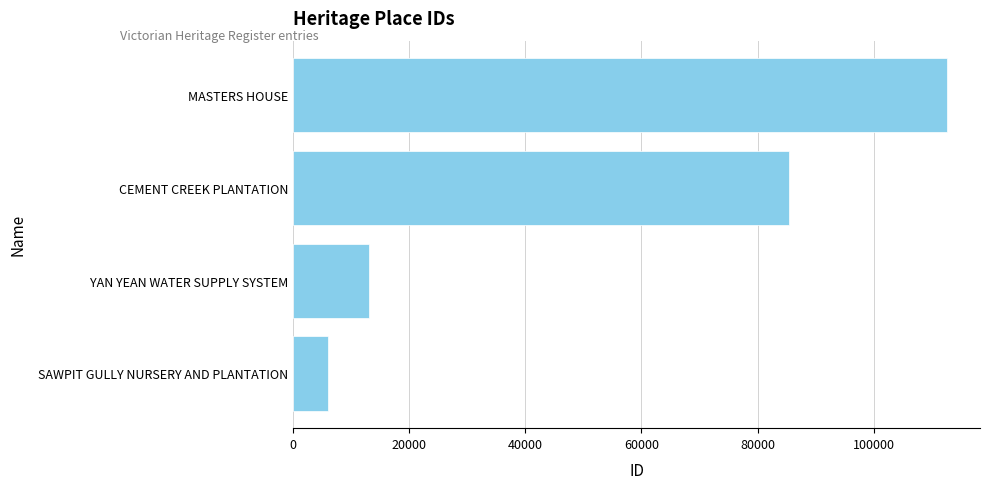

The value at YAN YEAN WATER SUPPLY SYSTEM is 8716. True or false?

False